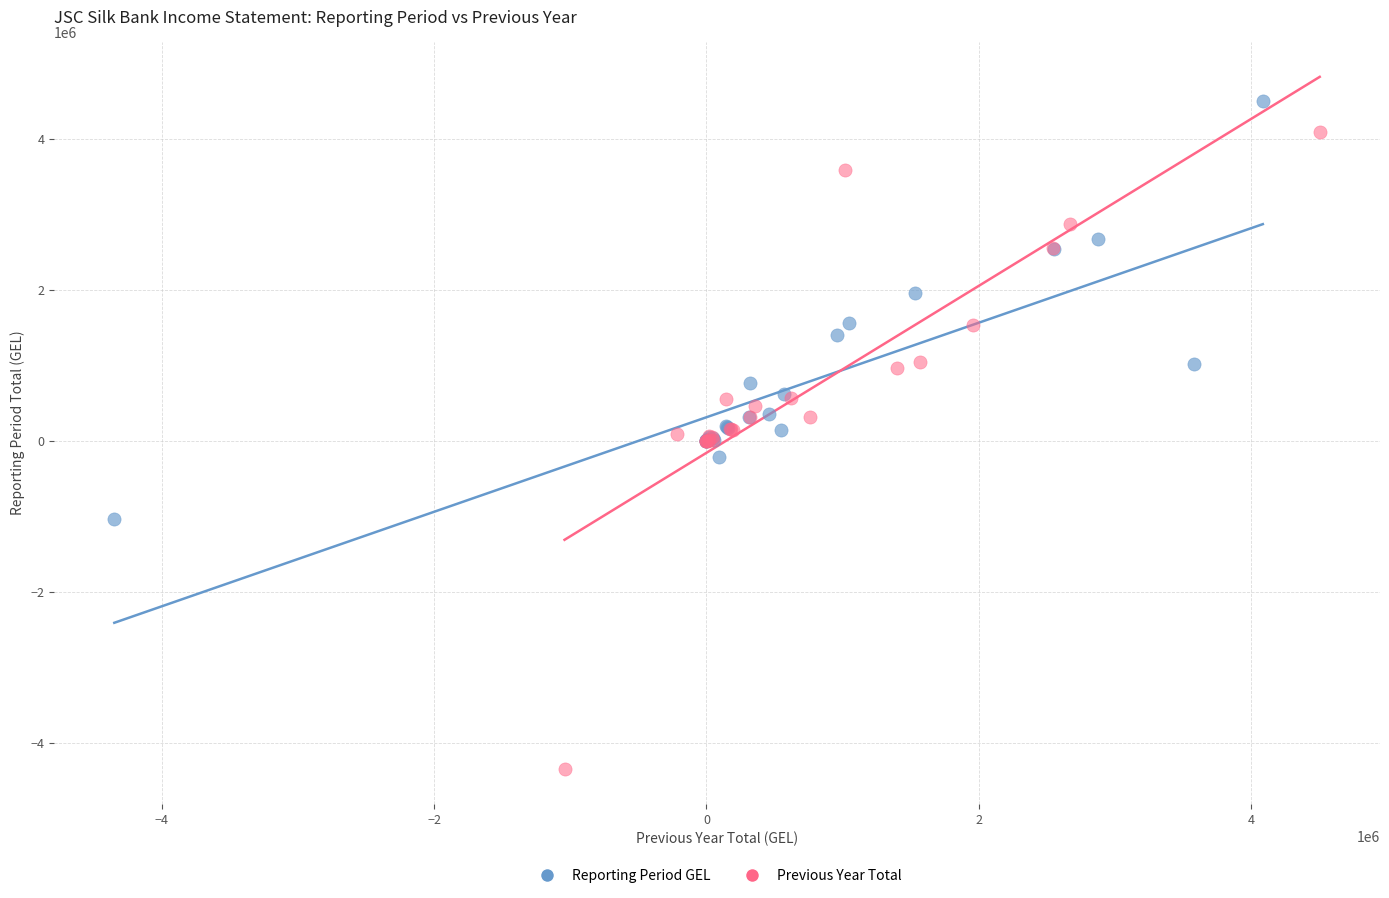

Which series has the largest Y range (max minus min)?

Previous Year Total